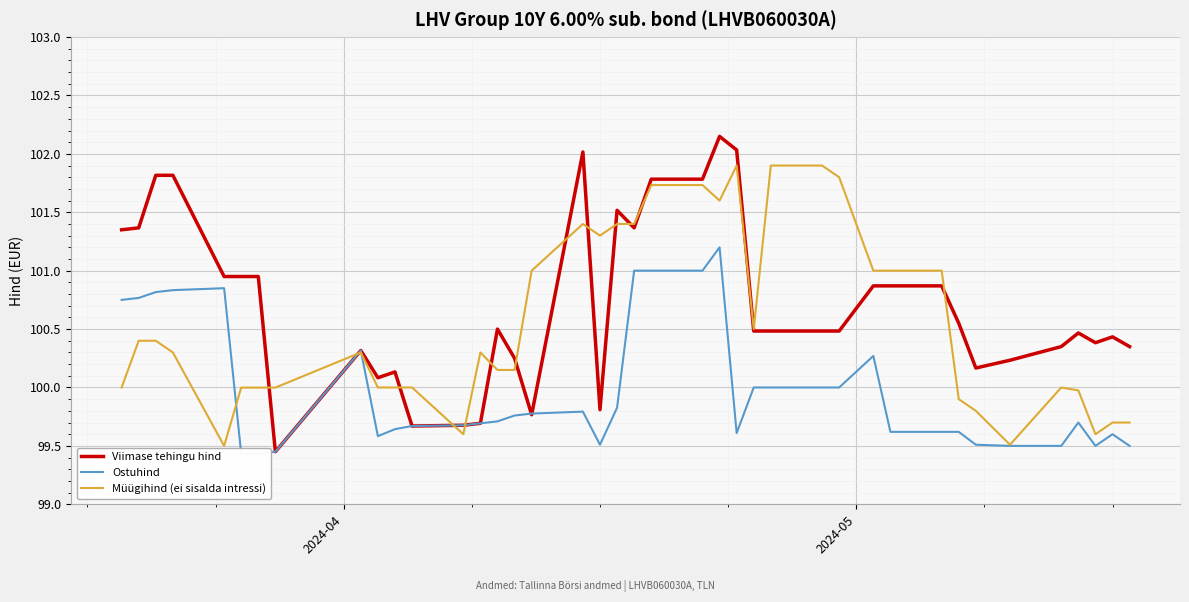

Which series ends up on top after the final intersection of Ostuhind and Müügihind (ei sisalda intressi)?

Müügihind (ei sisalda intressi)